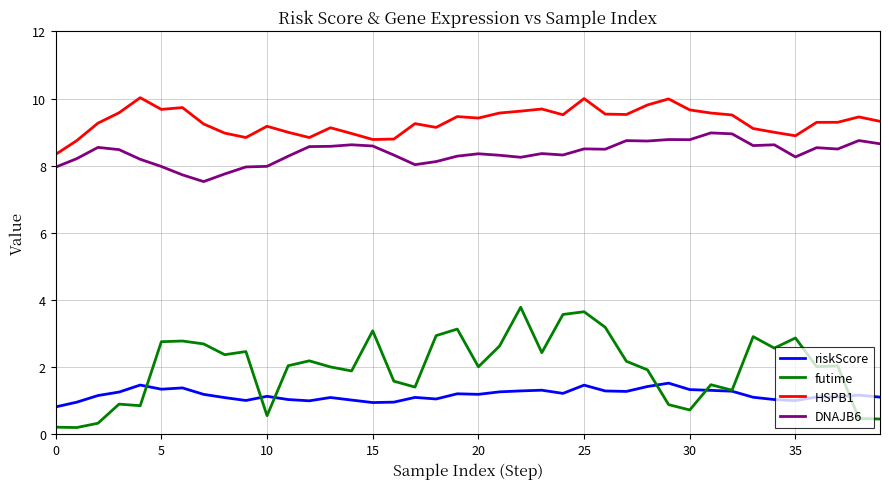

Which series has the largest range (max minus min)?

futime